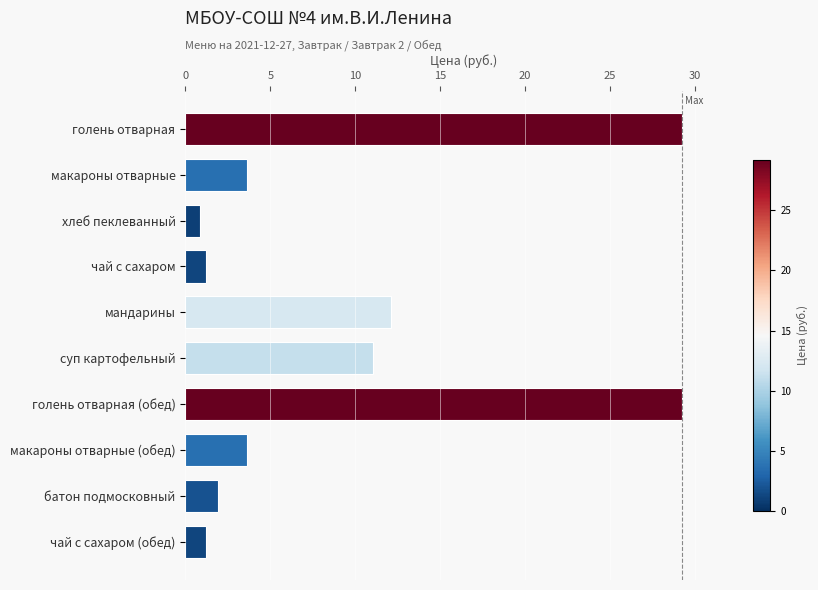

What is the sum of all values?

94.0